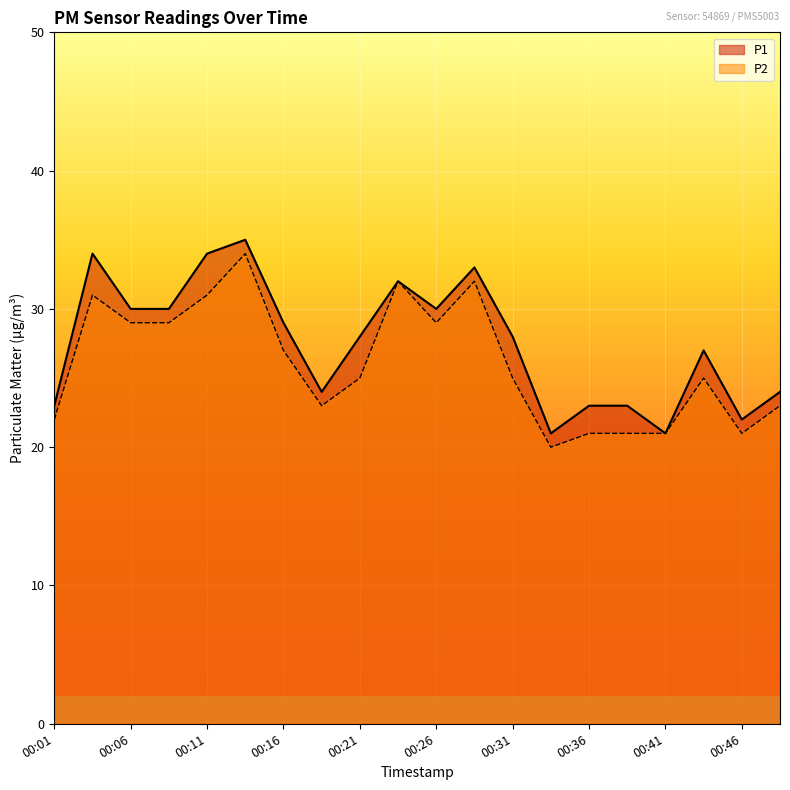

Which category has the lowest value in the P2 series?

00:34